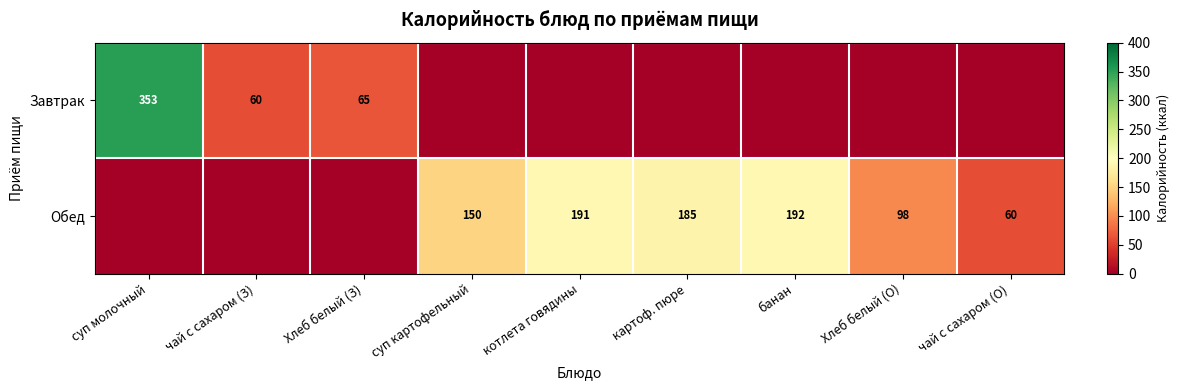

Is it true that Обед equals 150 at суп картофельный?

True